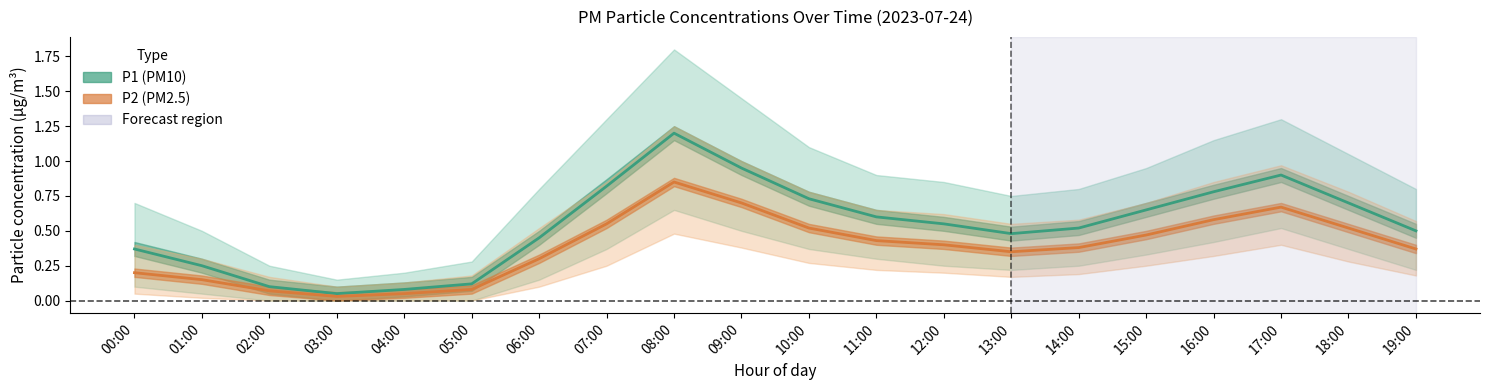

List the series in order of their peak value, lowest first.

P2, P1